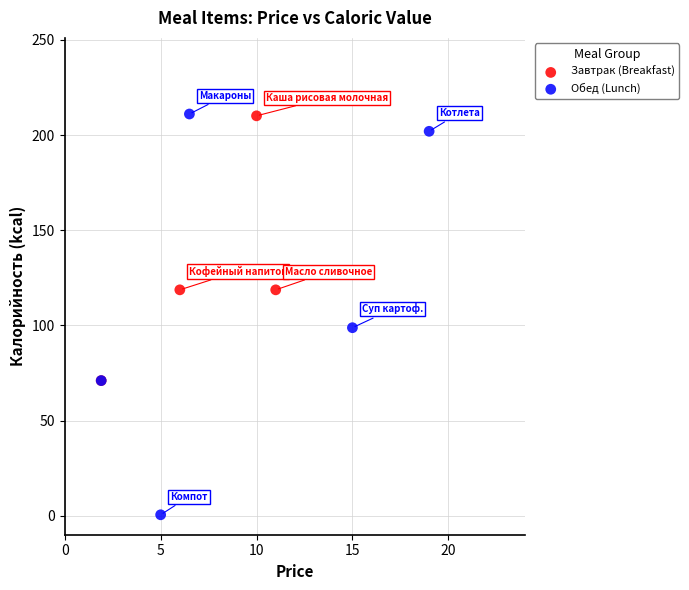

Which series has the largest Y range (max minus min)?

Обед (Lunch)